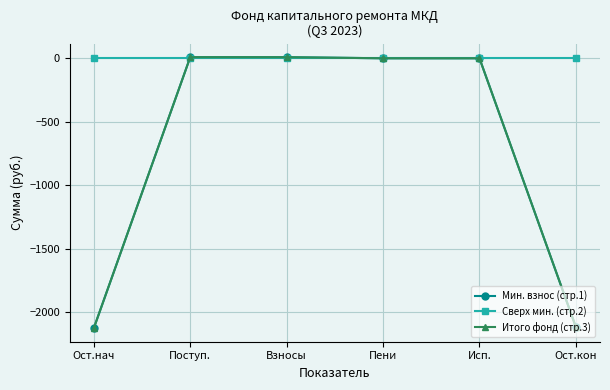

Does the chart have visible grid lines?

Yes